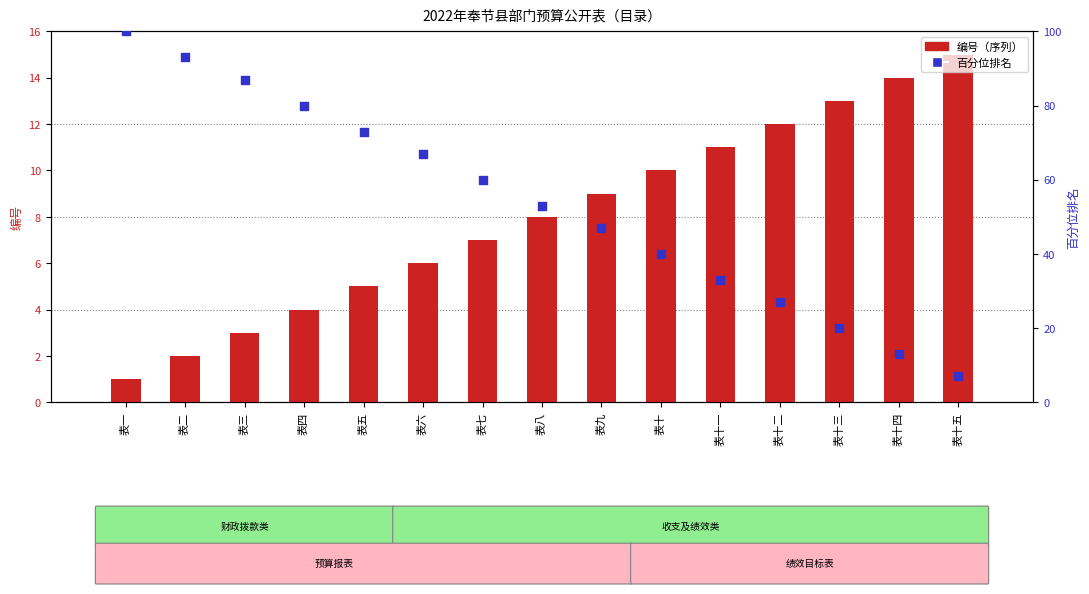

At how many categories does at least one series exceed 19?

13